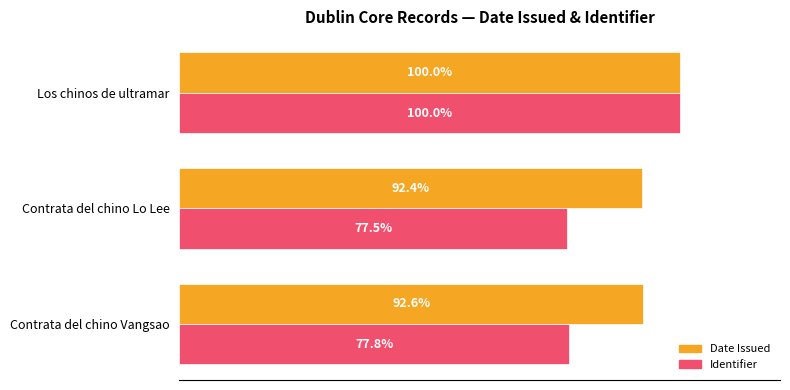

Which series has the largest total across all categories?

Date Issued